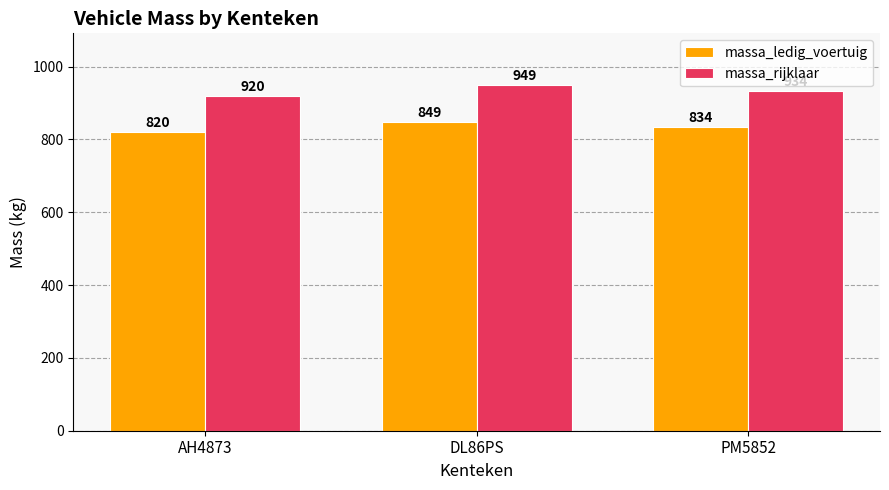

How many data points in massa_rijklaar are less than 934?

1